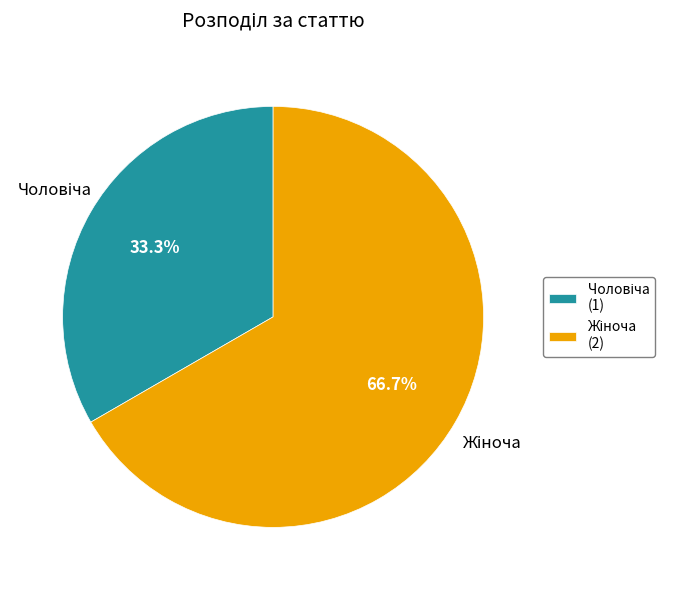

Does any single category account for the majority?

Yes